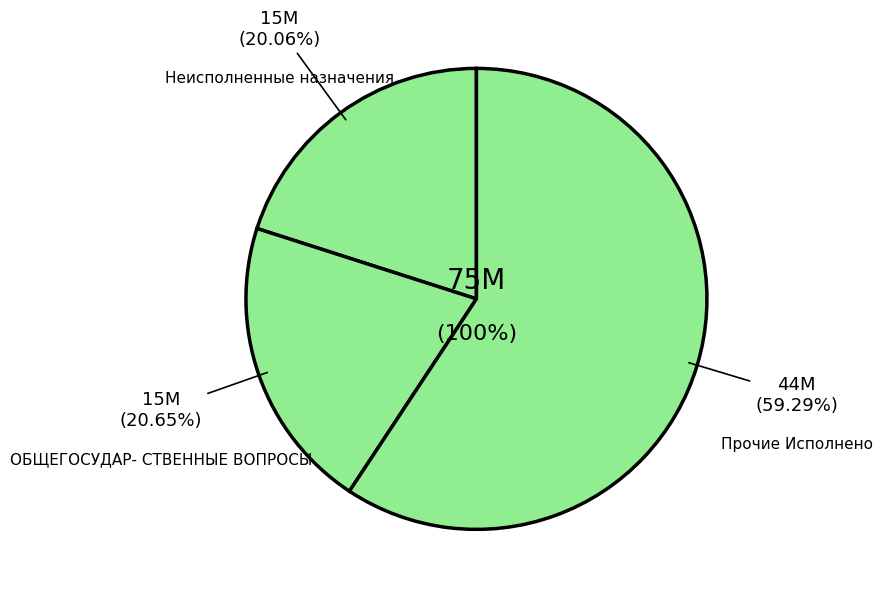

How many slices are in this pie chart?

3